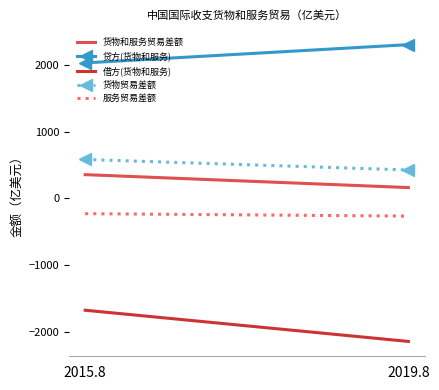

Which series has the largest total across all categories?

贷方(货物和服务)